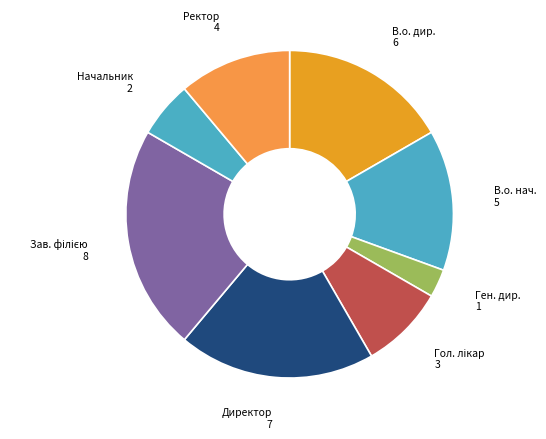

To the nearest percent, what is the average slice percentage?

12%